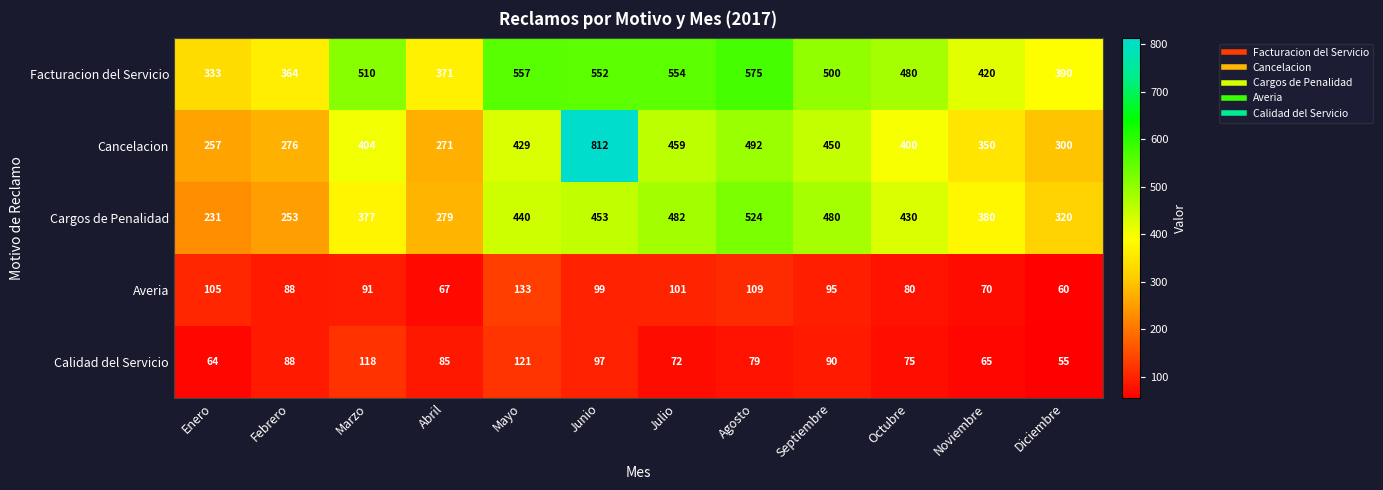

List the series in order of their peak value, highest first.

Cancelacion, Facturacion del Servicio, Cargos de Penalidad, Averia, Calidad del Servicio